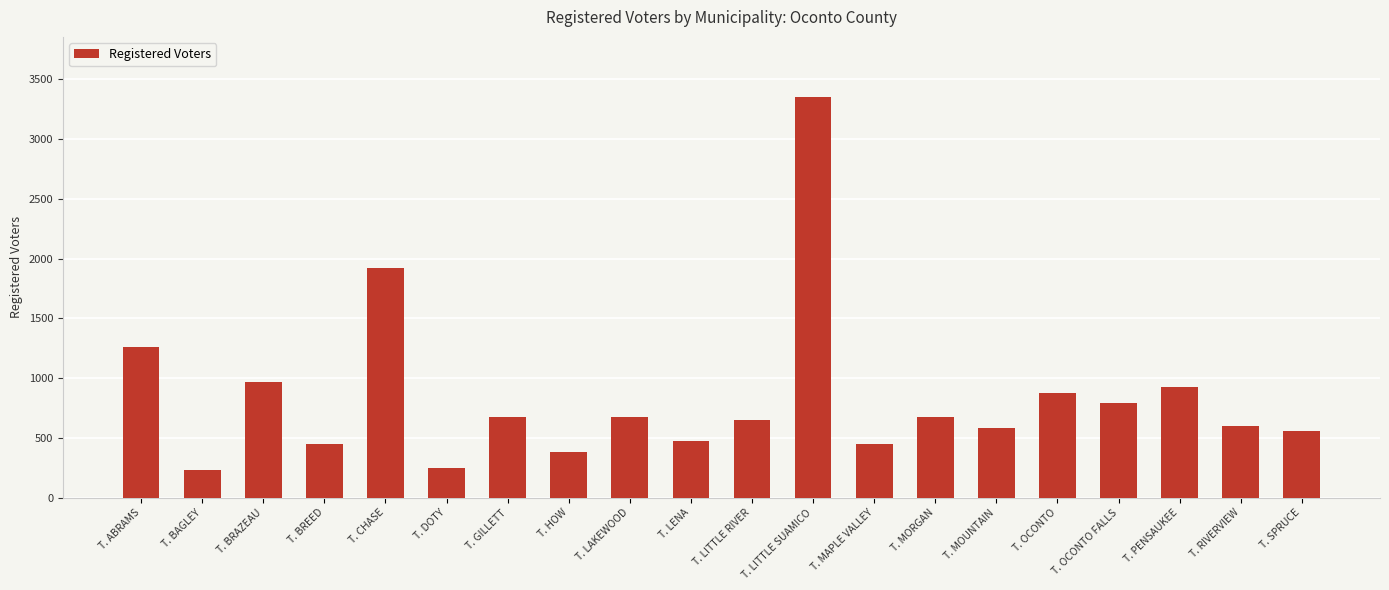

What is the sum of the values at T. CHASE and T. LENA?

2394